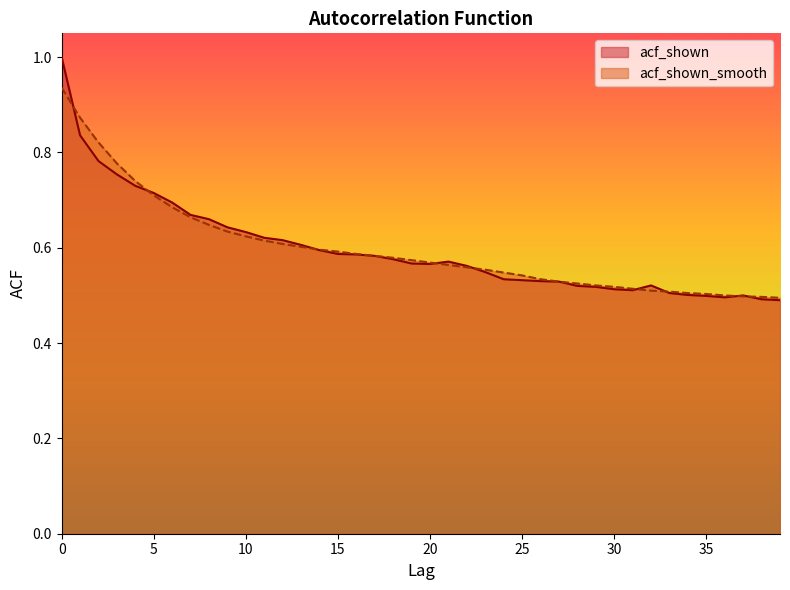

Reading left to right, transcribe all the data shown in this chart.

acf_shown: 0=1.0	1=0.8	2=0.8	3=0.8	4=0.7	5=0.7	6=0.7	7=0.7	8=0.7	9=0.6	10=0.6	11=0.6	12=0.6	13=0.6	14=0.6	15=0.6	16=0.6	17=0.6	18=0.6	19=0.6	20=0.6	21=0.6	22=0.6	23=0.5	24=0.5	25=0.5	26=0.5	27=0.5	28=0.5	29=0.5	30=0.5	31=0.5	32=0.5	33=0.5	34=0.5	35=0.5	36=0.5	37=0.5	38=0.5	39=0.5
acf_shown_smooth: 0=0.9	1=0.9	2=0.8	3=0.8	4=0.7	5=0.7	6=0.7	7=0.7	8=0.6	9=0.6	10=0.6	11=0.6	12=0.6	13=0.6	14=0.6	15=0.6	16=0.6	17=0.6	18=0.6	19=0.6	20=0.6	21=0.6	22=0.6	23=0.6	24=0.5	25=0.5	26=0.5	27=0.5	28=0.5	29=0.5	30=0.5	31=0.5	32=0.5	33=0.5	34=0.5	35=0.5	36=0.5	37=0.5	38=0.5	39=0.5